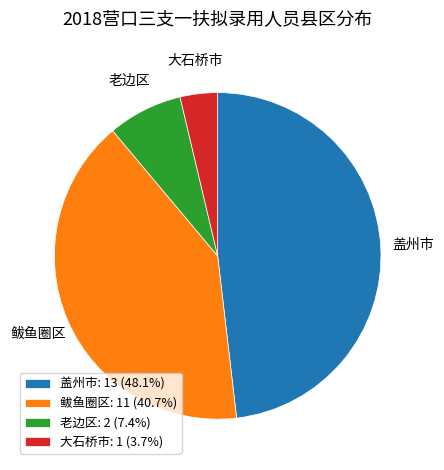

Is the sum of 大石桥市: 1 (3.7%) and 鲅鱼圈区: 11 (40.7%) greater than half?

No